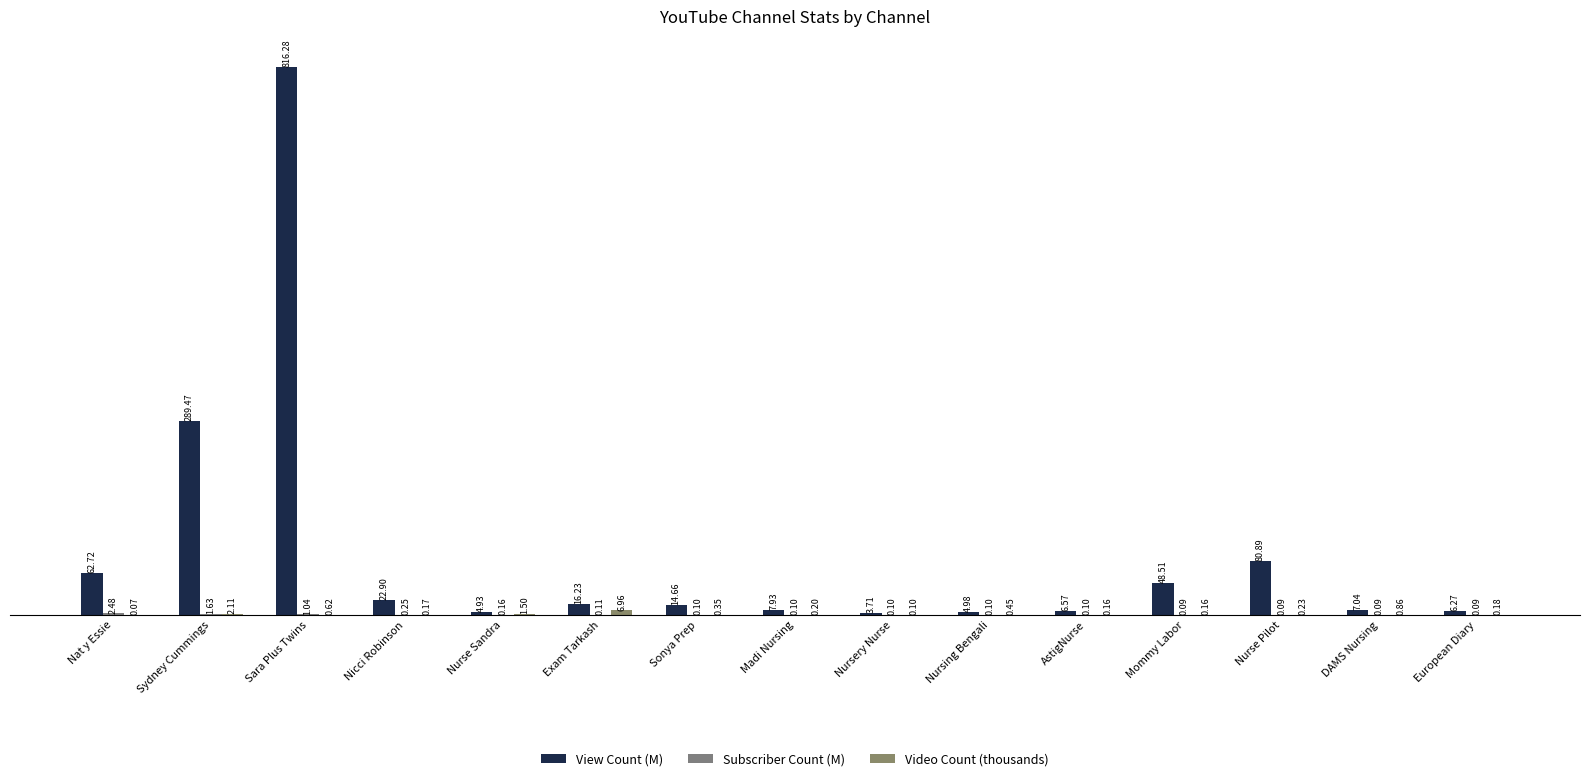

Which label corresponds to the largest value in the chart?

Sara Plus Twins